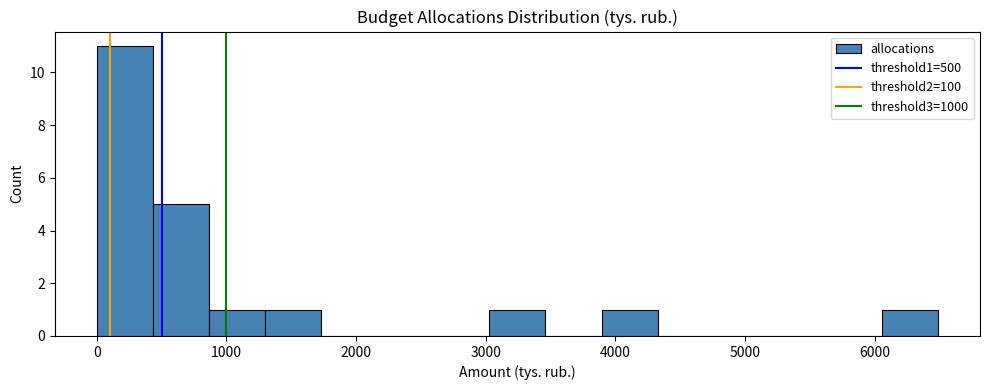

Reading left to right, transcribe this chart: for each bar, give the range it covers on the x-axis and its height. Neither the bar edges nor the heights are printed on the chart, so give them approximately, as read against the axes.

0 to 400: 11
400 to 900: 5
900 to 1300: 1
1300 to 1700: 1
1700 to 2200: 0
2200 to 2600: 0
2600 to 3000: 0
3000 to 3500: 1
3500 to 3900: 0
3900 to 4300: 1
4300 to 4800: 0
4800 to 5200: 0
5200 to 5600: 0
5600 to 6100: 0
6100 to 6500: 1